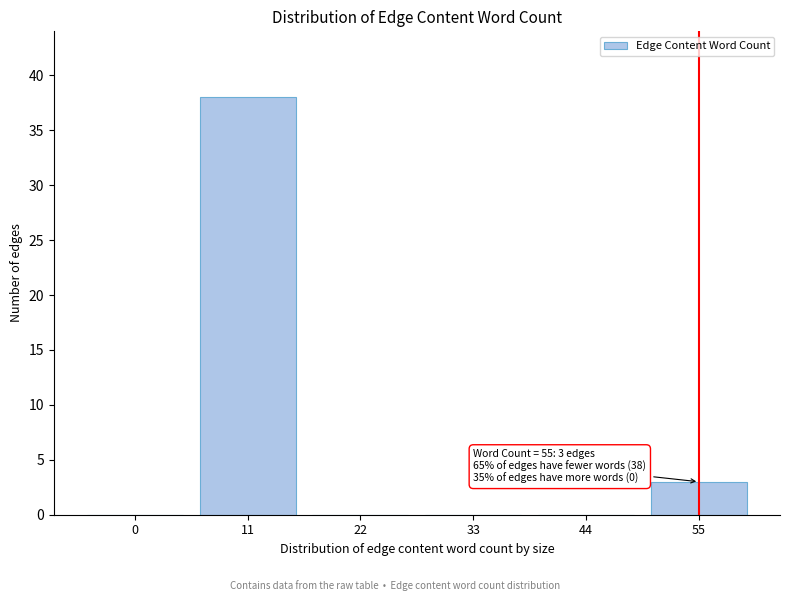

Reading left to right, list all the values displayed in this chart.

0=0	11=38	22=0	33=0	44=0	55=3